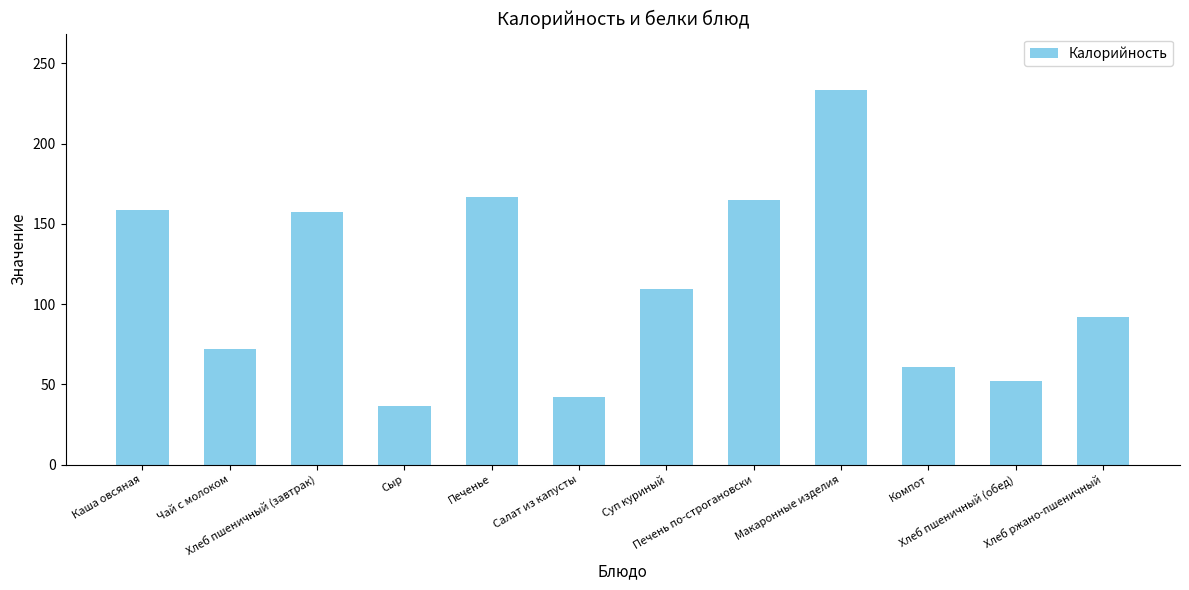

How many categories are shown in the chart?

12